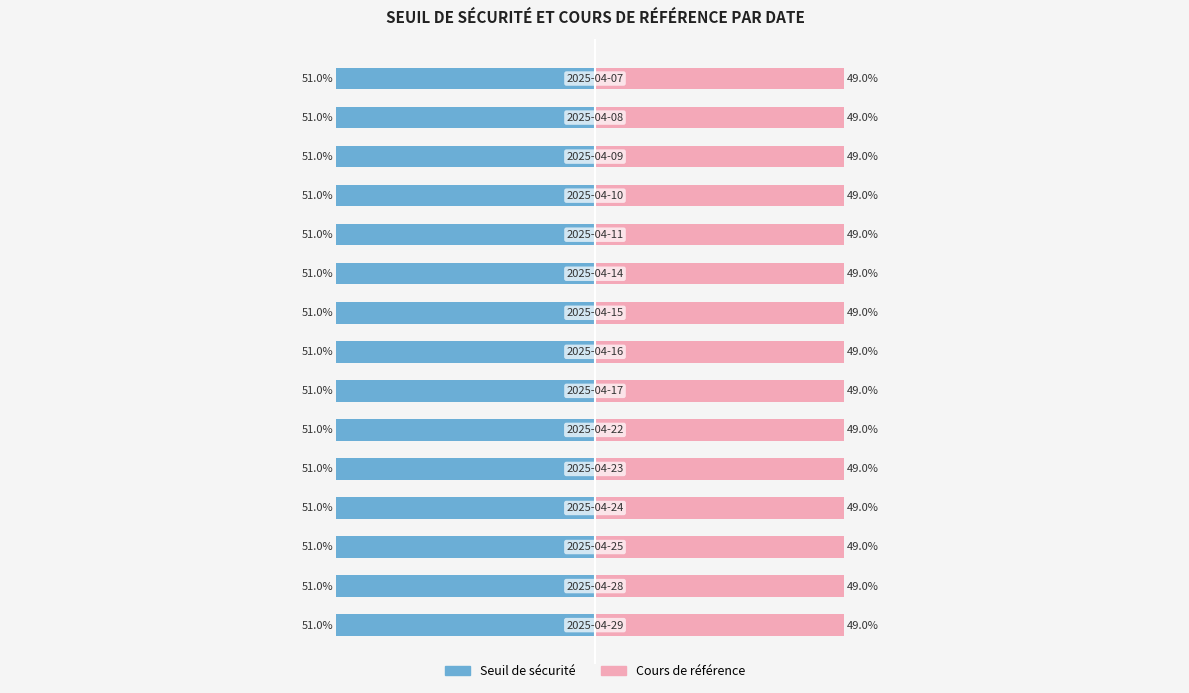

At which category is the sum across all series the highest?

13